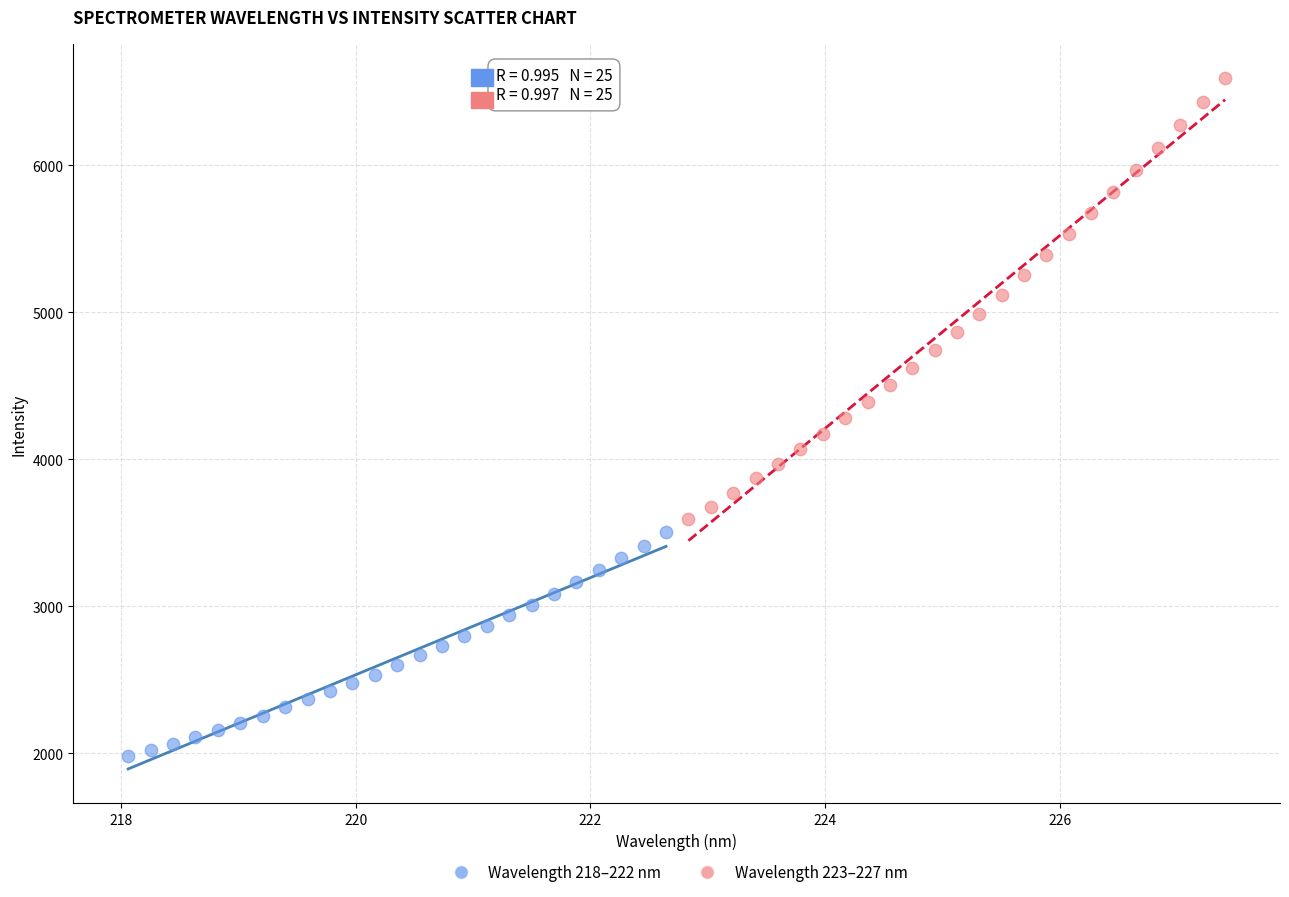

Which series reaches the minimum Y coordinate?

Wavelength 218–222 nm